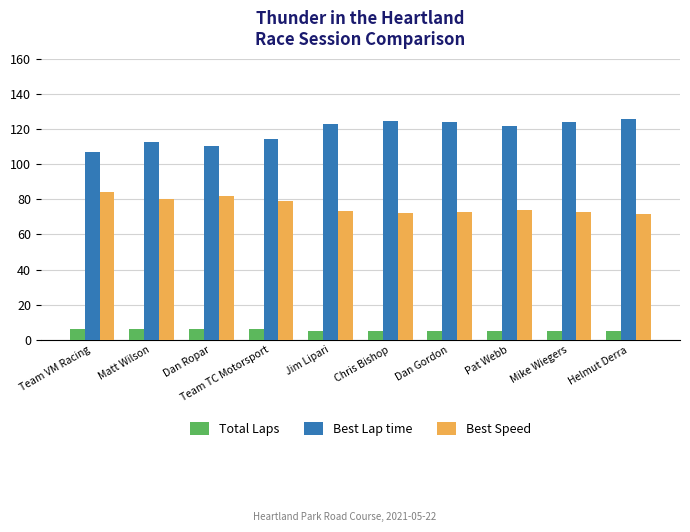

What are all the series names shown in the legend?

Total Laps, Best Lap time, Best Speed